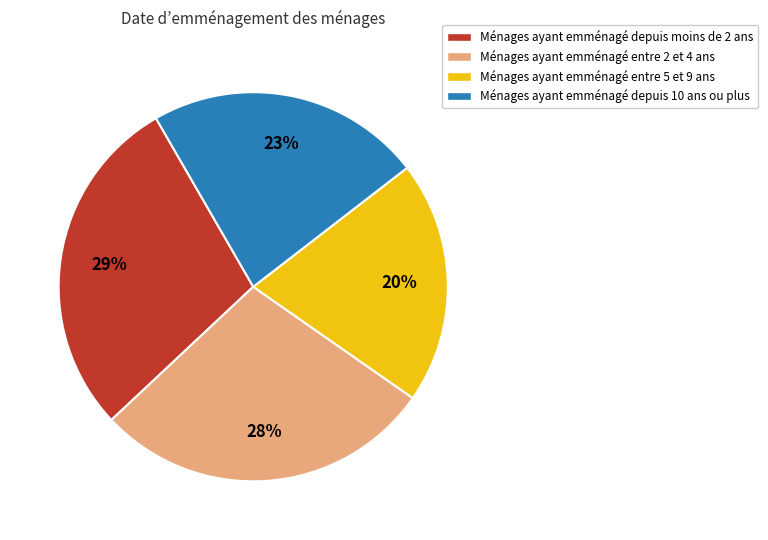

Does any single category account for the majority?

No